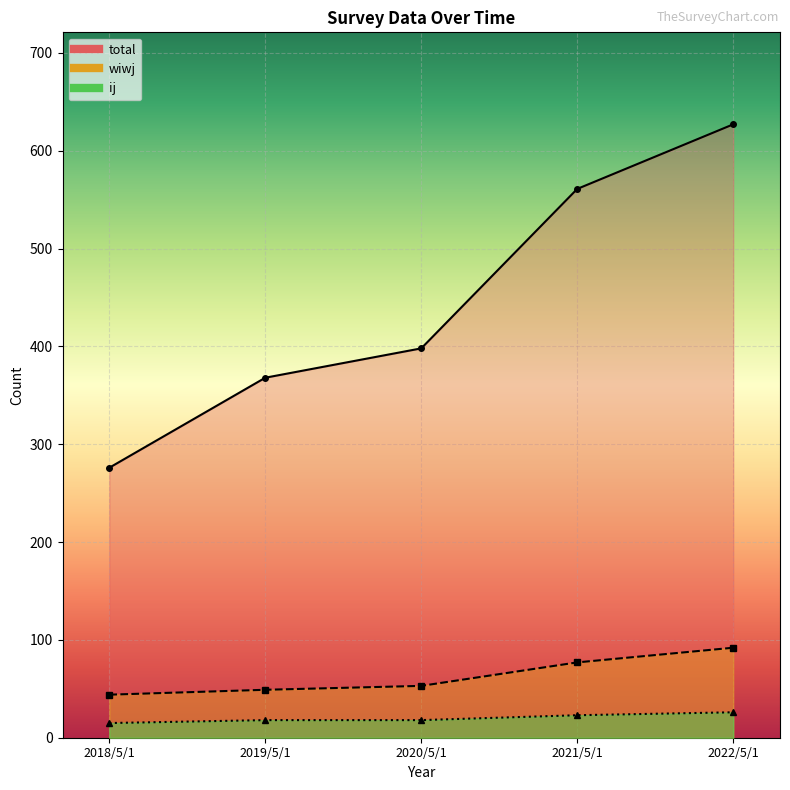

What are all the series names shown in the legend?

ij, wiwj, total